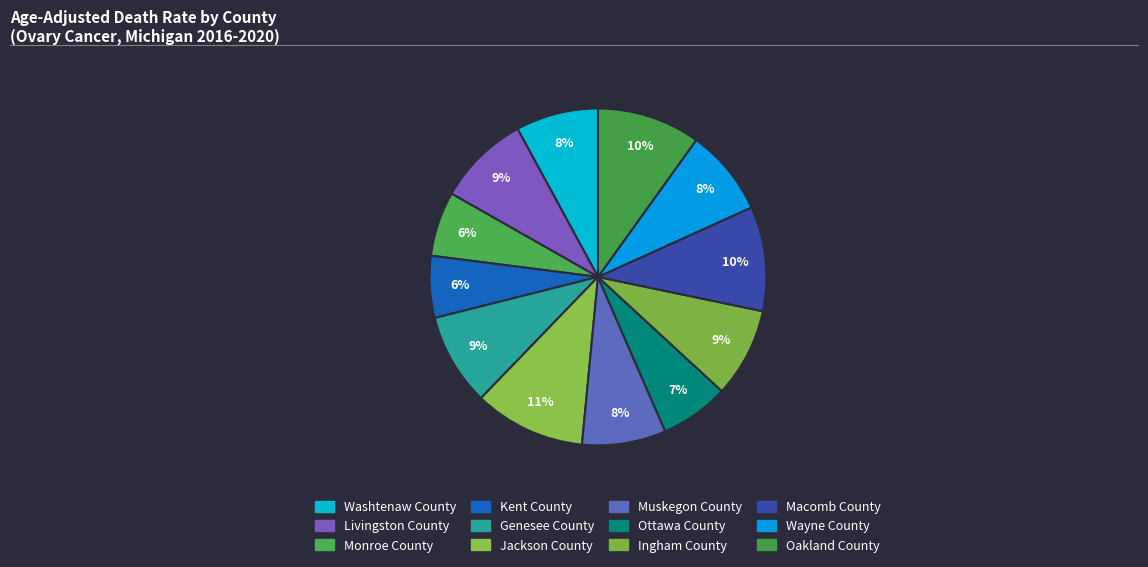

Which category has the smallest portion of the pie?

Kent County